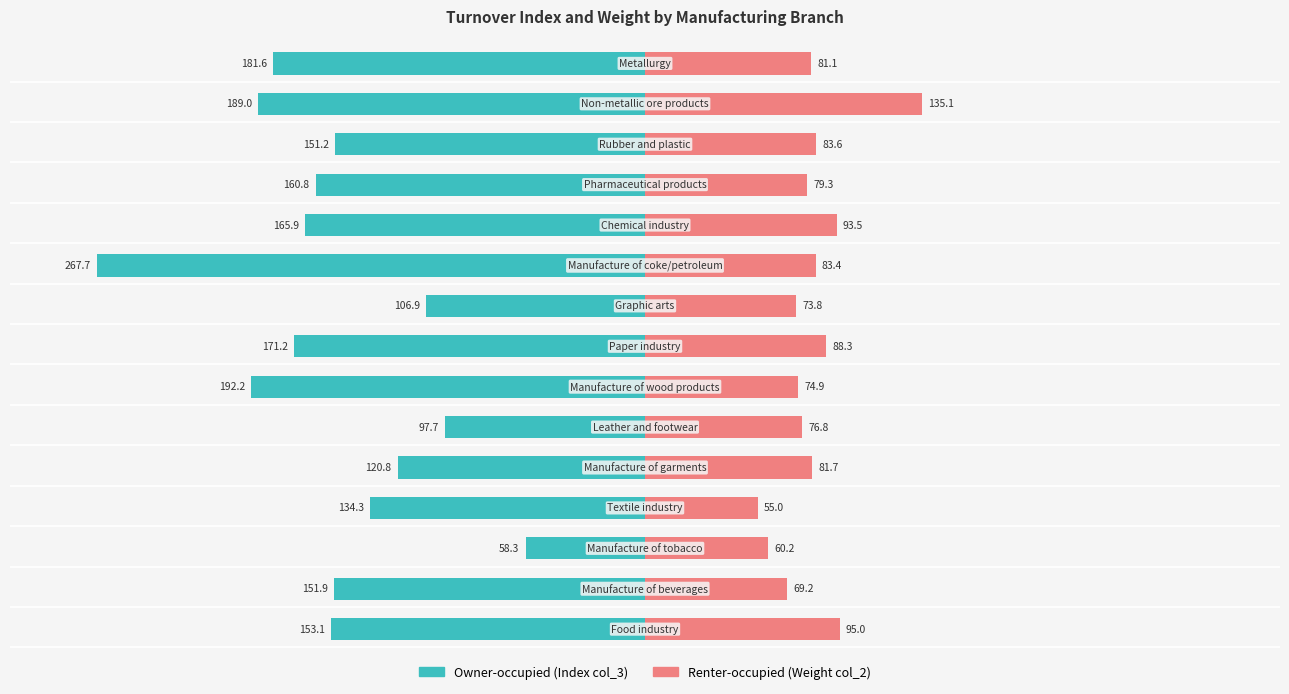

What is the difference between the maximum and minimum values in the Renter-occupied (Weight col_2) series?

80.1